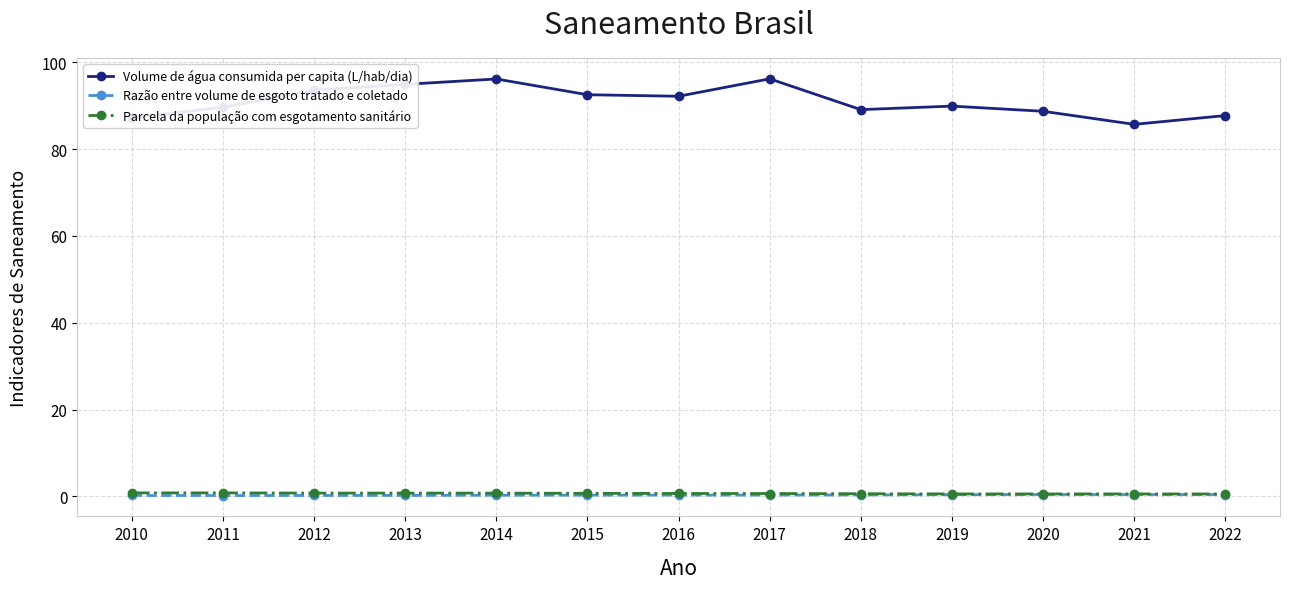

At how many categories does at least one series exceed 53?

13